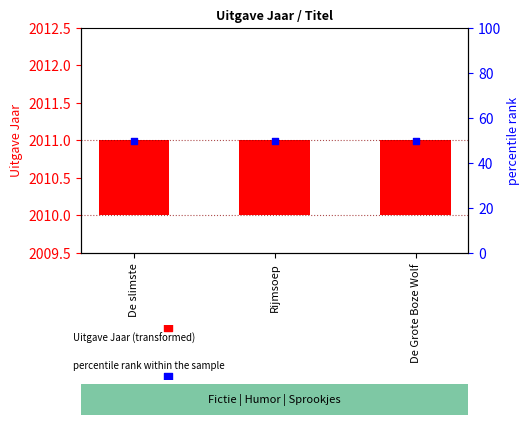

What is the total value across all series at De Grote Boze Wolf?

51